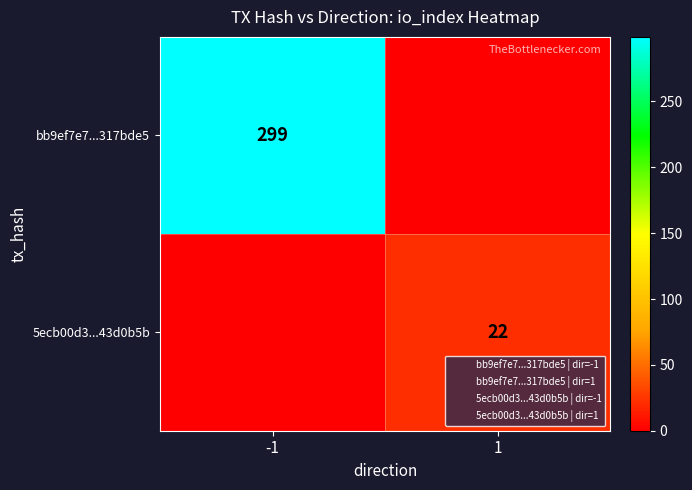

What is the highest value of the 5ecb00d3...43d0b5b series?

22